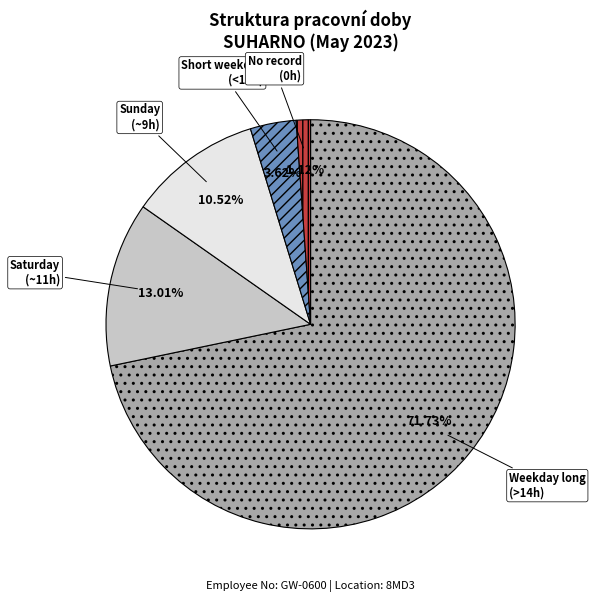

Combined, do Short weekday (<10h) and Weekday long (>14h) account for over 50%?

Yes